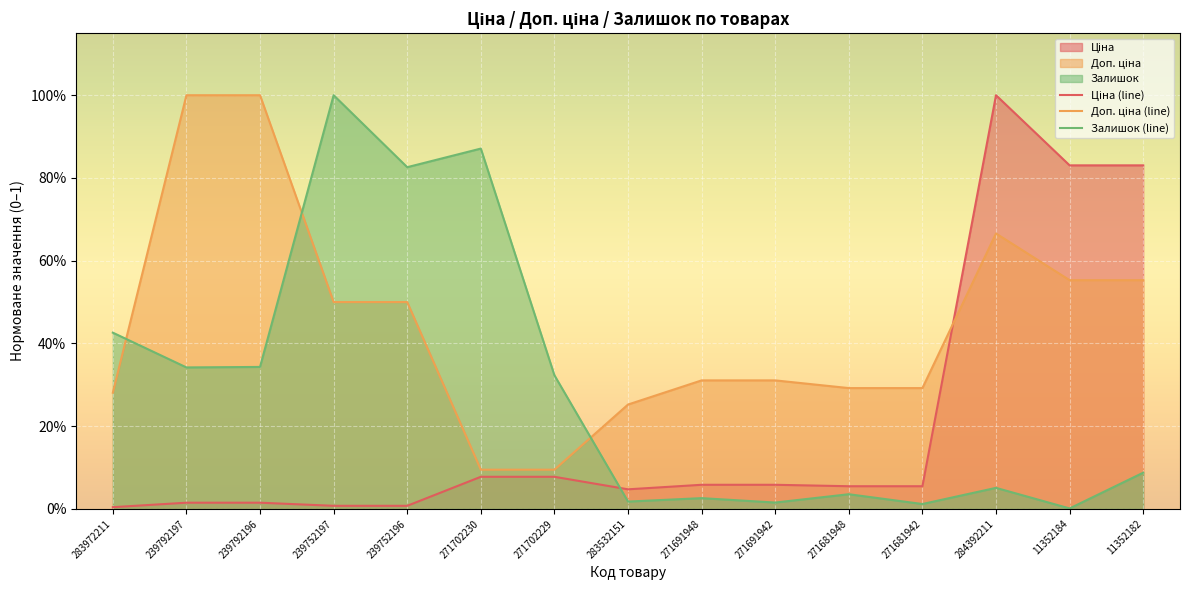

Where is Доп. ціна (line) nearest to the value 0?

271702230